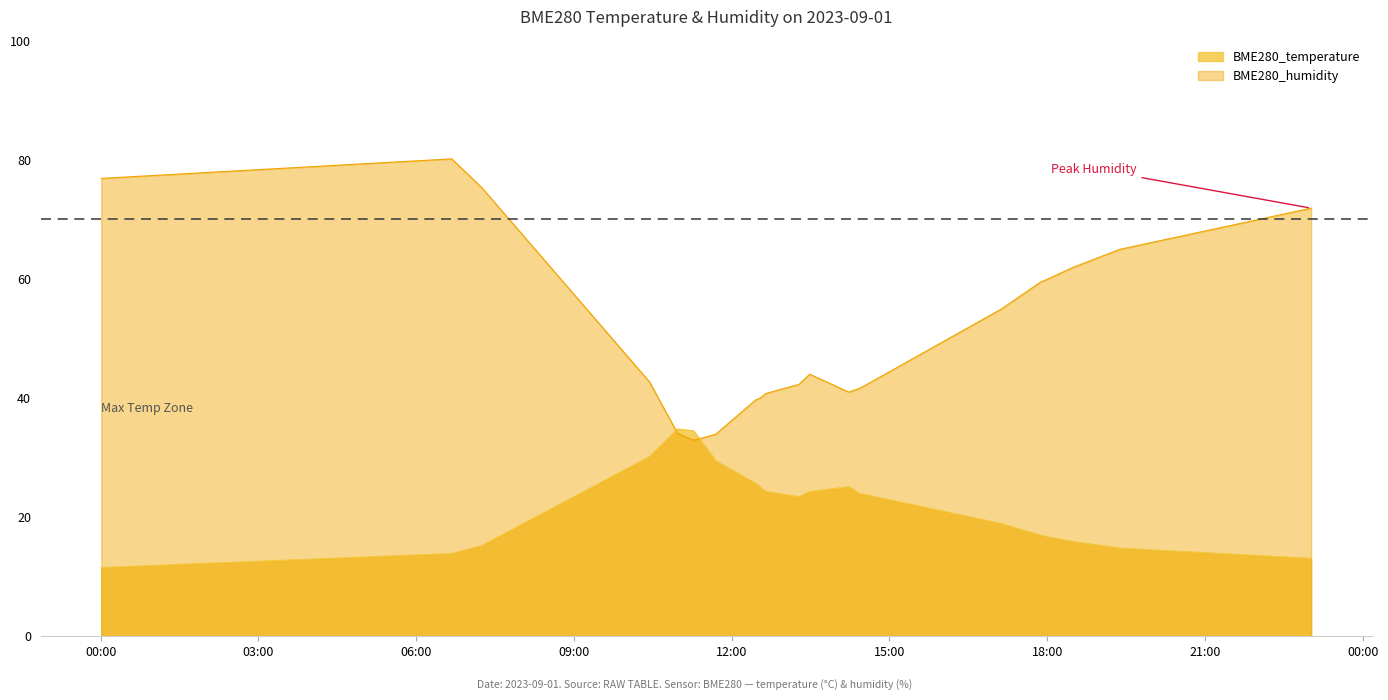

What is the label of the 2nd point from the left?

2023/09/01 06:40:42